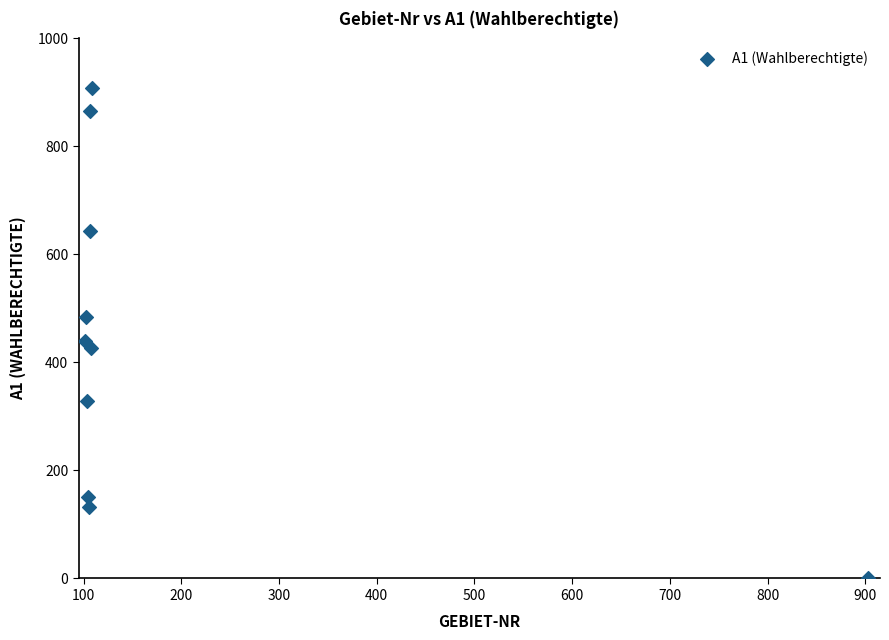

What is the average X value?

185